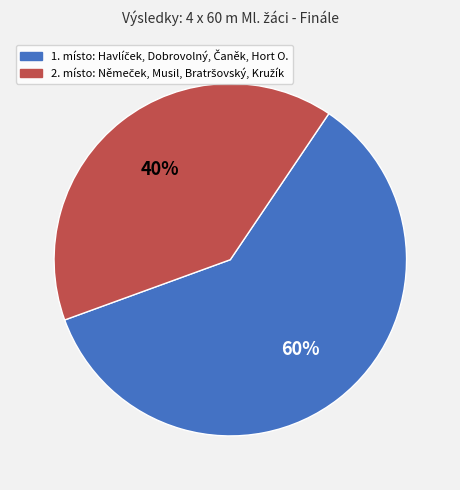

Is there a majority slice in this chart?

Yes